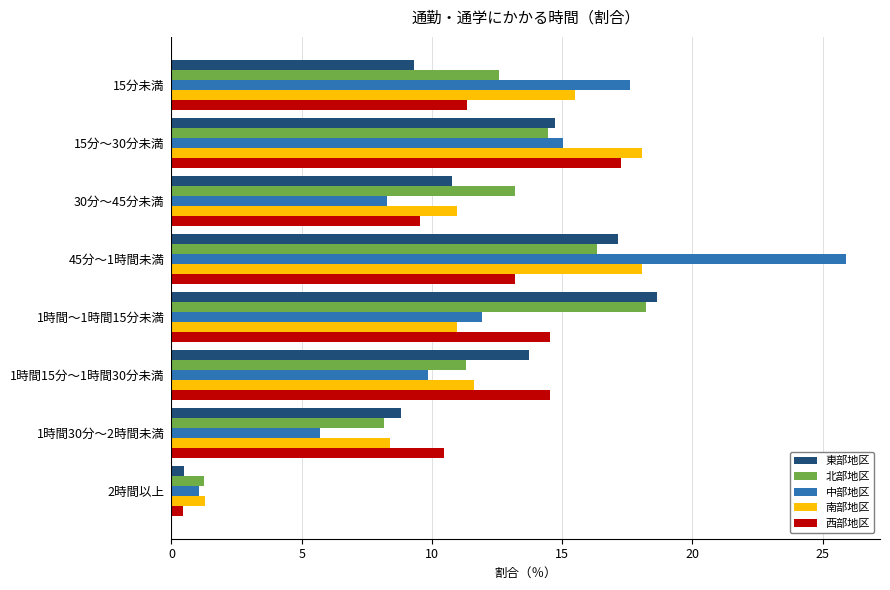

List the labels in order of 中部地区 value, largest first.

45分～1時間未満, 15分未満, 15分～30分未満, 1時間～1時間15分未満, 1時間15分～1時間30分未満, 30分～45分未満, 1時間30分～2時間未満, 2時間以上